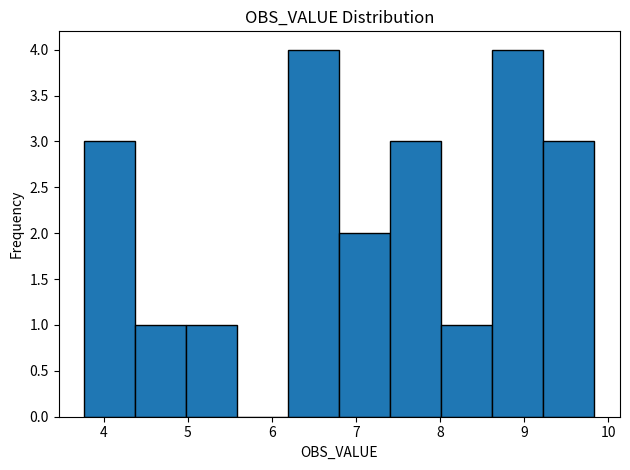

Reading left to right, transcribe this chart: for each bar, give the range it covers on the x-axis and its height. Neither the bar edges nor the heights are printed on the chart, so give them approximately, as read against the axes.

3.8 to 4.4: 3
4.4 to 5.0: 1
5.0 to 5.6: 1
5.6 to 6.2: 0
6.2 to 6.8: 4
6.8 to 7.4: 2
7.4 to 8.0: 3
8.0 to 8.6: 1
8.6 to 9.2: 4
9.2 to 9.8: 3